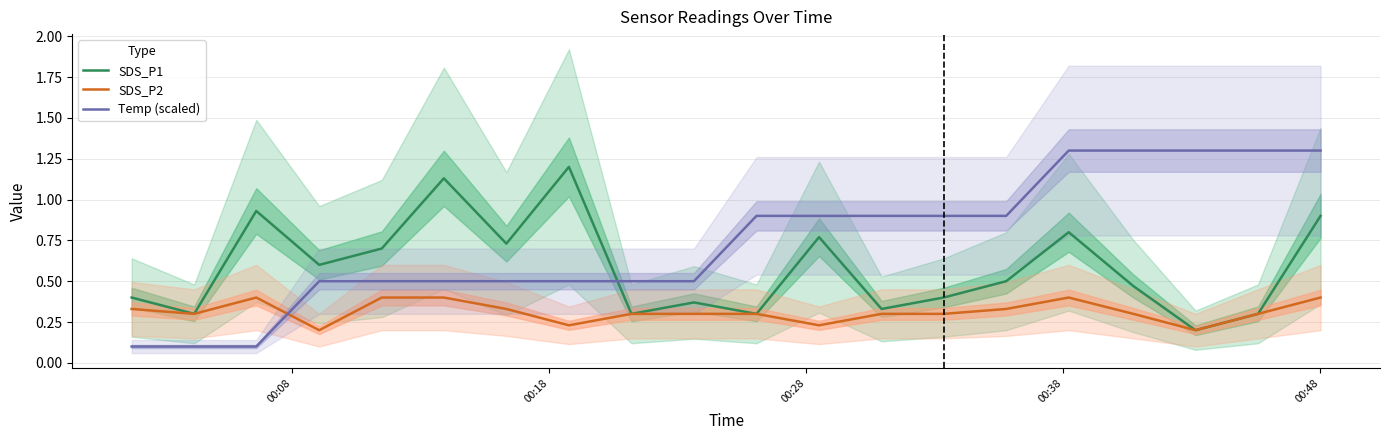

What is the value of the Temp (scaled) point at the 8th from the left?

0.5